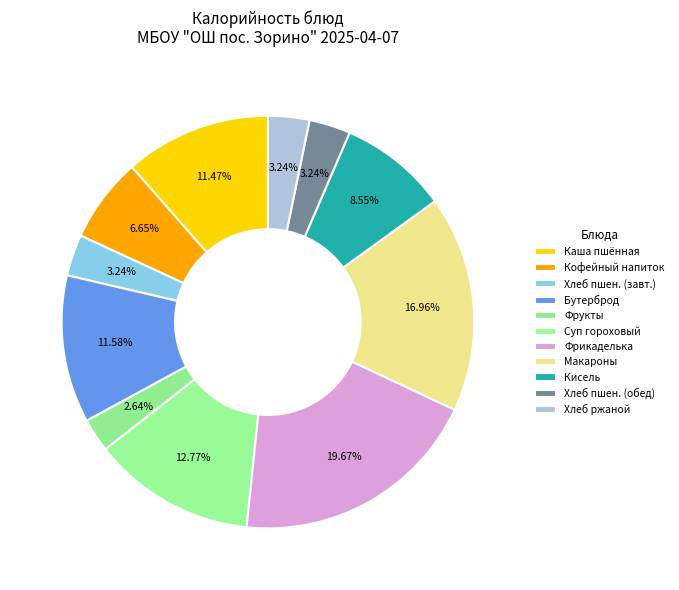

How many segments does this pie chart have?

11